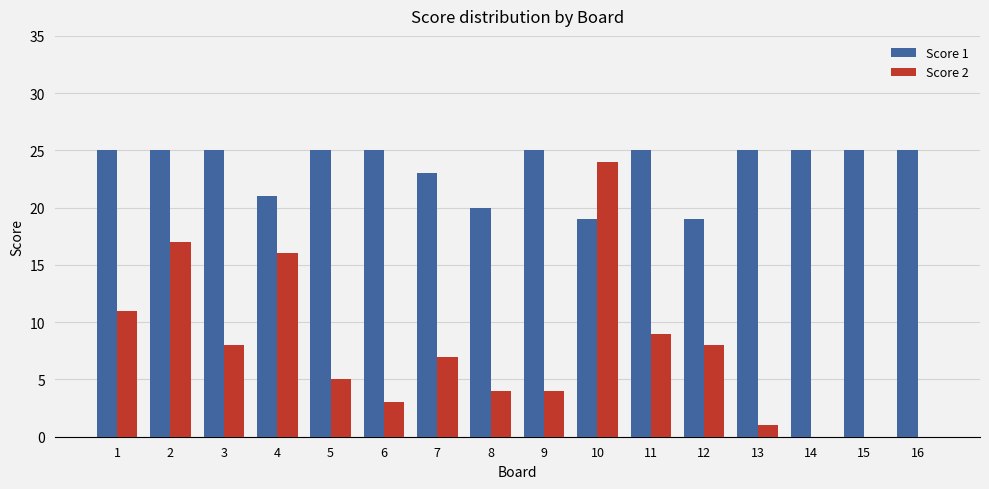

Between 1 and 9, which series saw the biggest shift?

Score 2